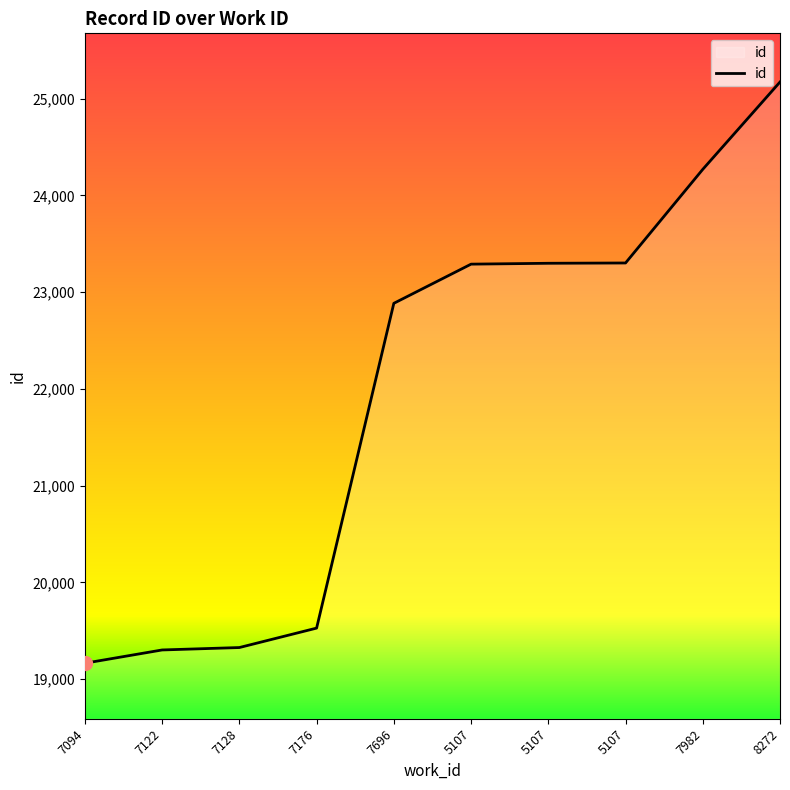

Rank the categories by value from highest to lowest.

8272, 7982, 5107, 5107, 5107, 7696, 7176, 7128, 7122, 7094